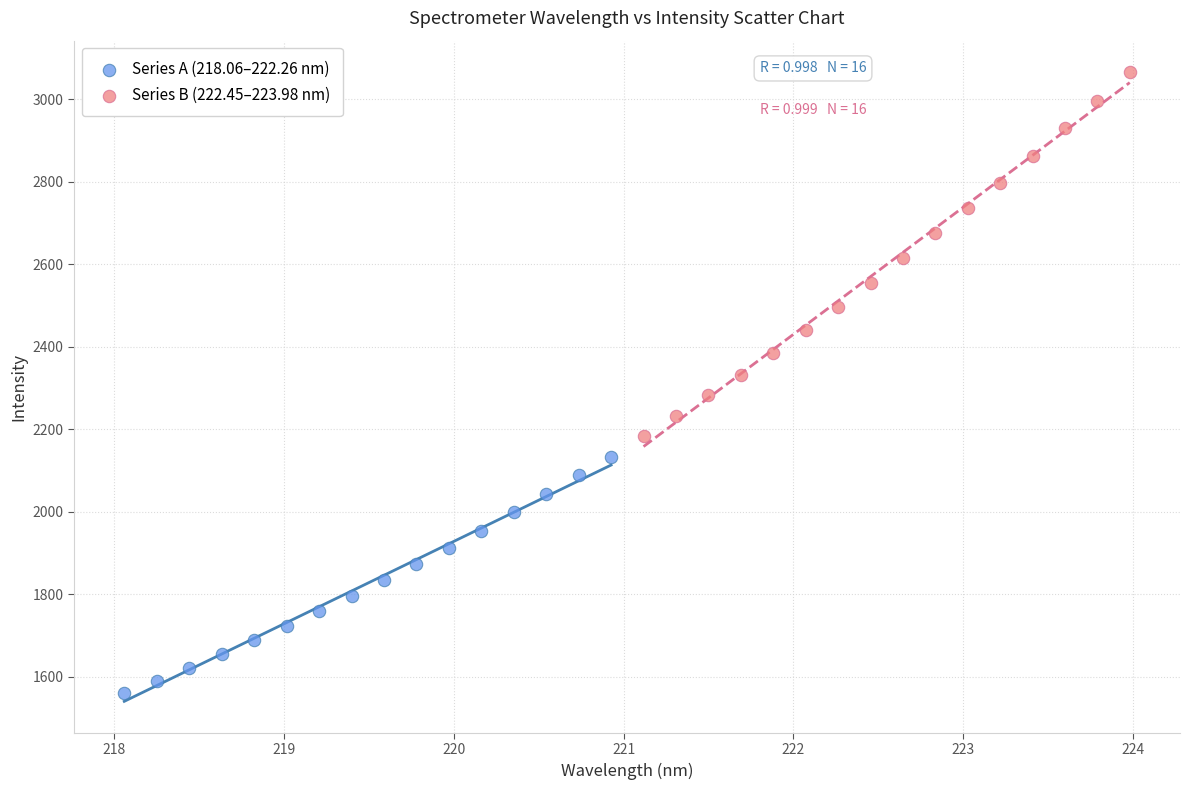

Which series has the largest Y range (max minus min)?

Series B (222.45–223.98 nm)